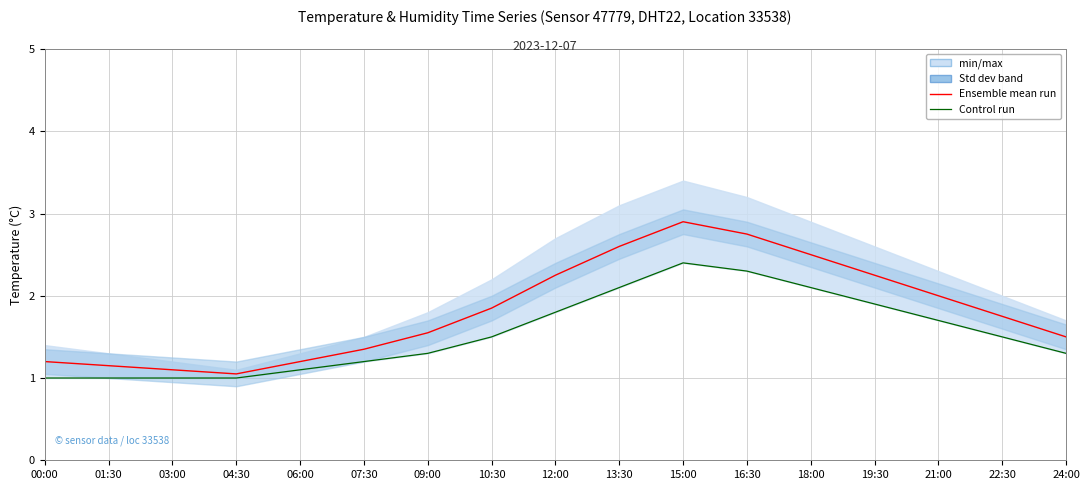

What is the sum of the Control run values at 07:30 and 12:00?

3.0